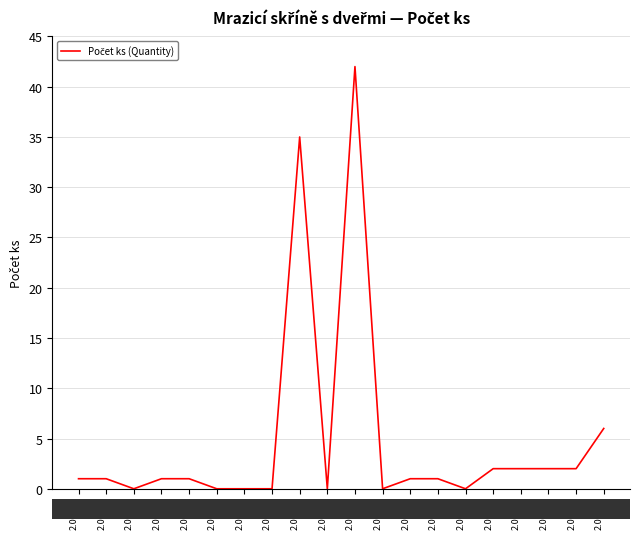

What is the maximum value shown in the chart?

42